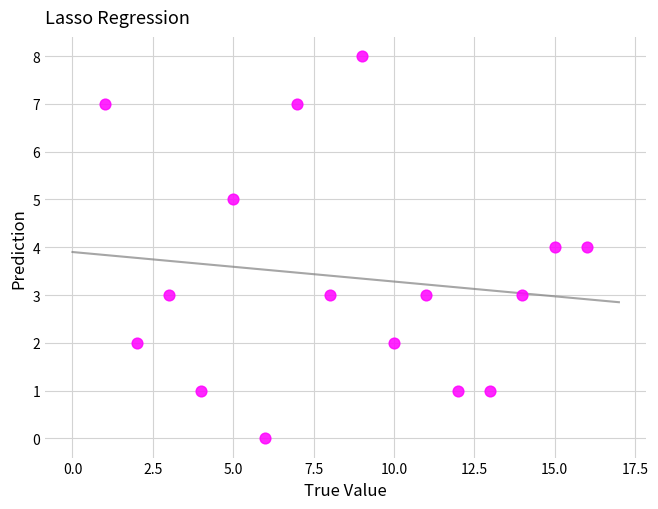

What is the range of Y values (max minus min)?

8